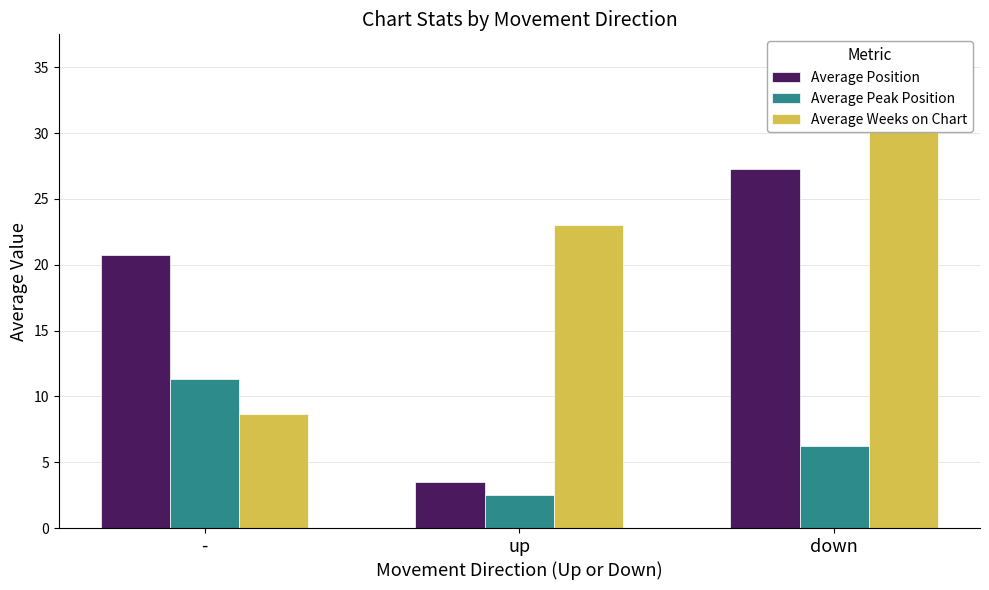

What are all the series names shown in the legend?

Average Position, Average Peak Position, Average Weeks on Chart